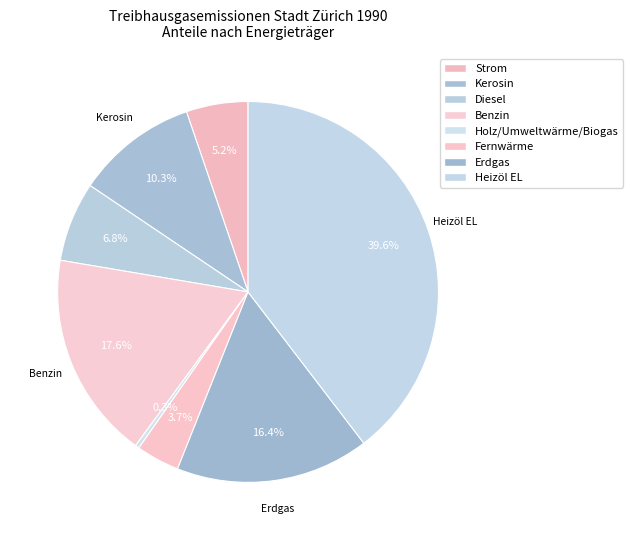

Count the number of slices in the pie.

8